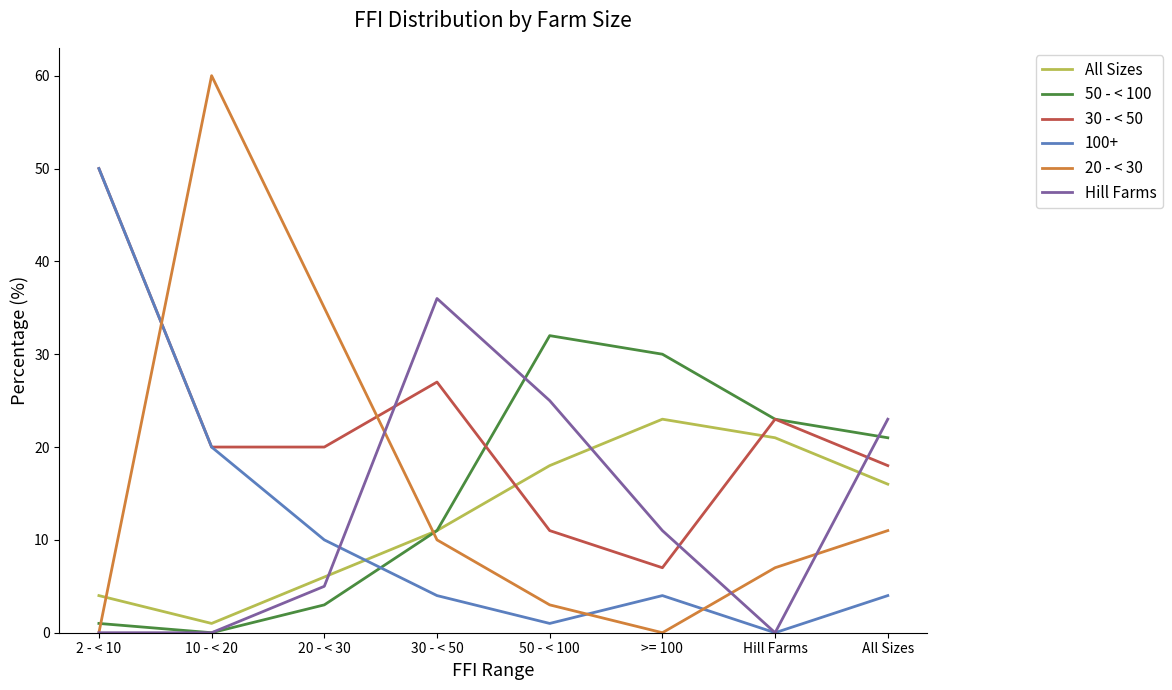

At how many categories does at least one series exceed 58?

1